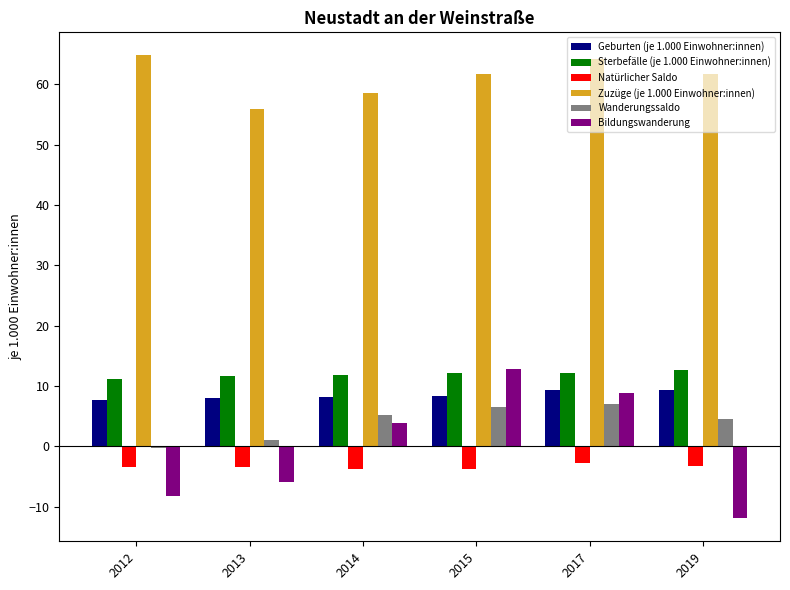

What is the sum of all Natürlicher Saldo values?

-20.4